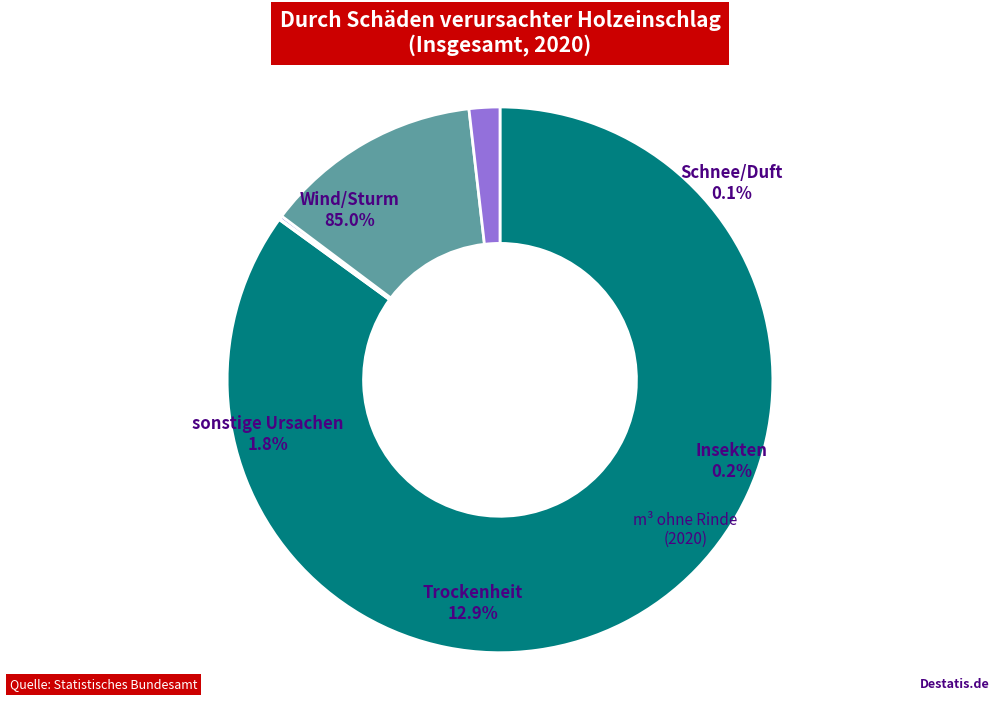

Combined, what portion of the pie is Wind/Sturm and Insekten?

85.2%